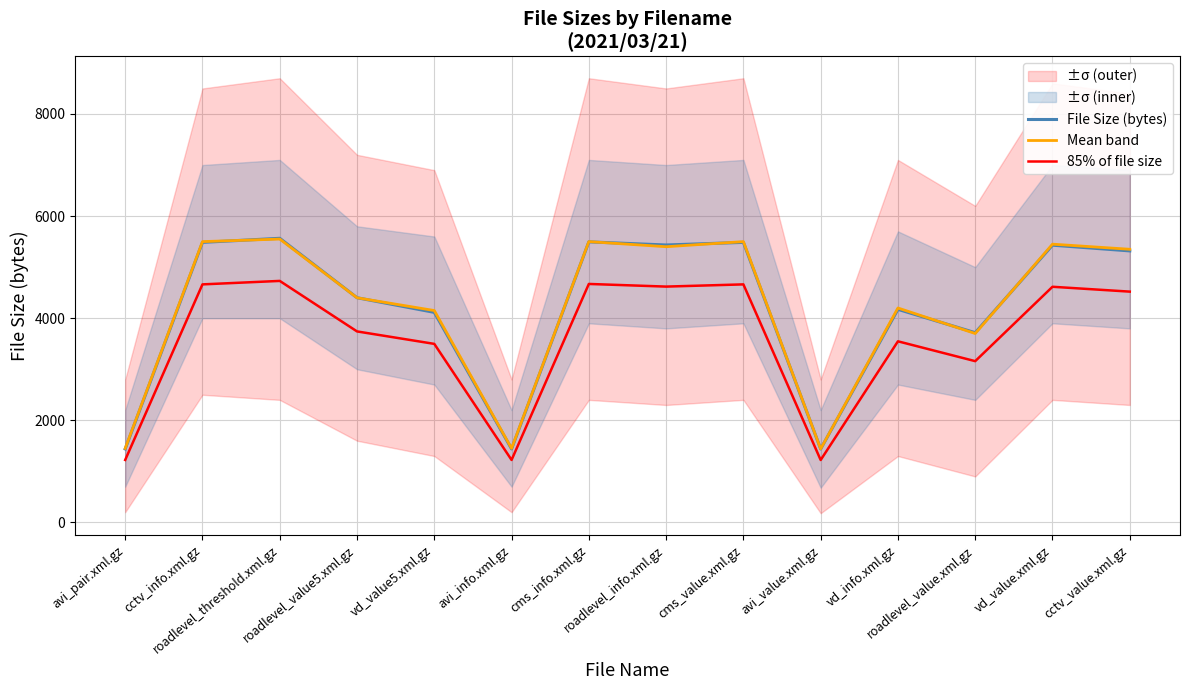

What is the average value of the 85% of file size series?

3578.0